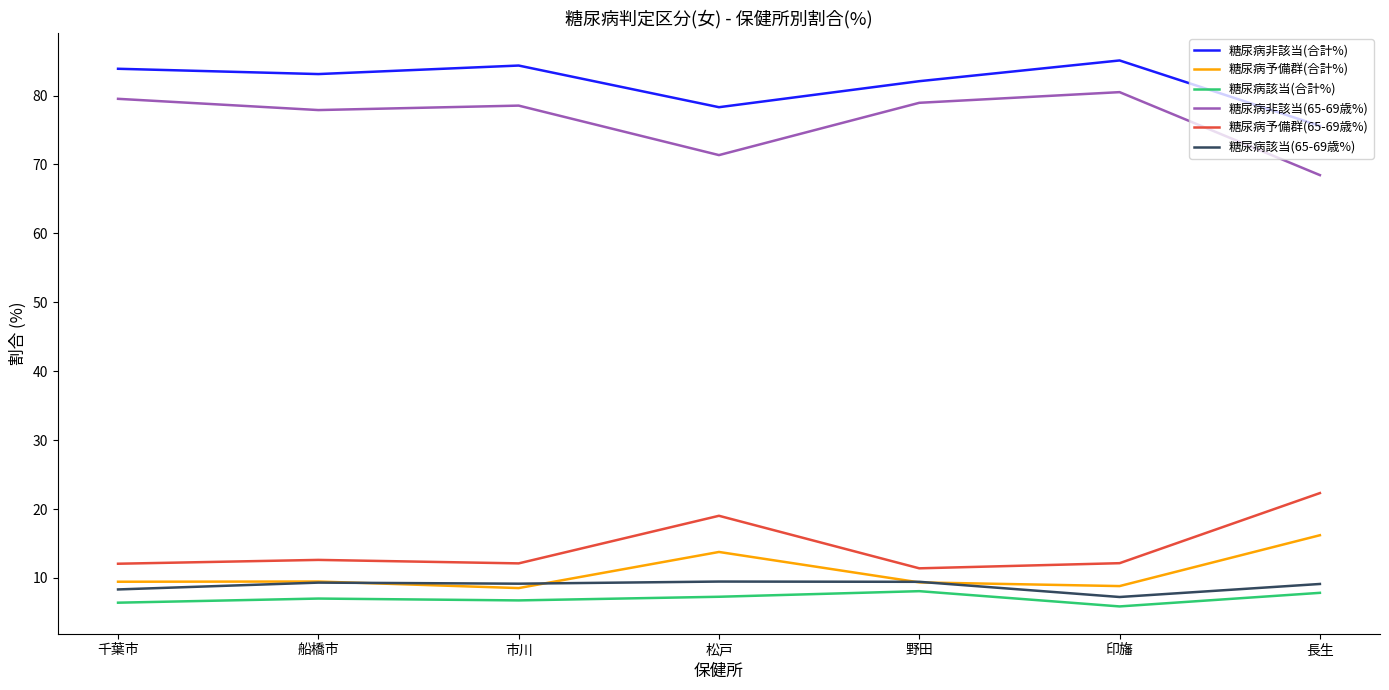

What position from the left is 船橋市?

2